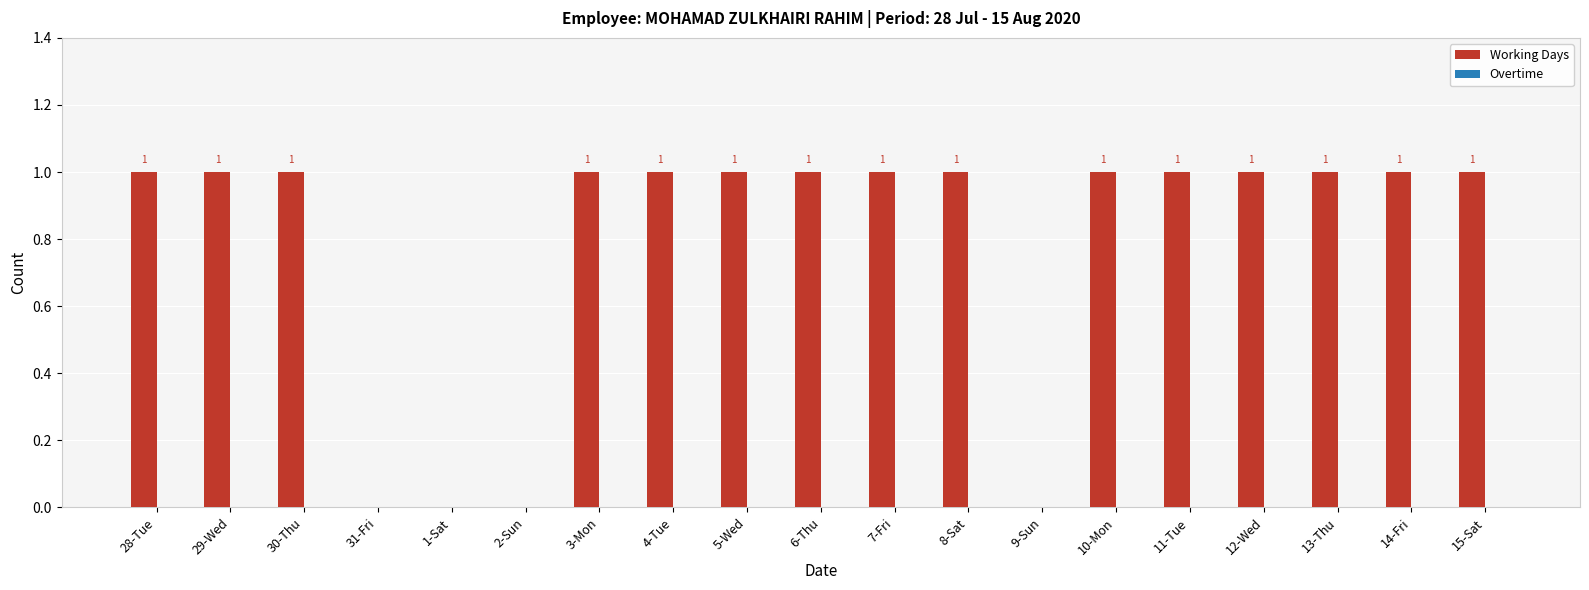

The value at 11-Tue is 2. True or false?

False